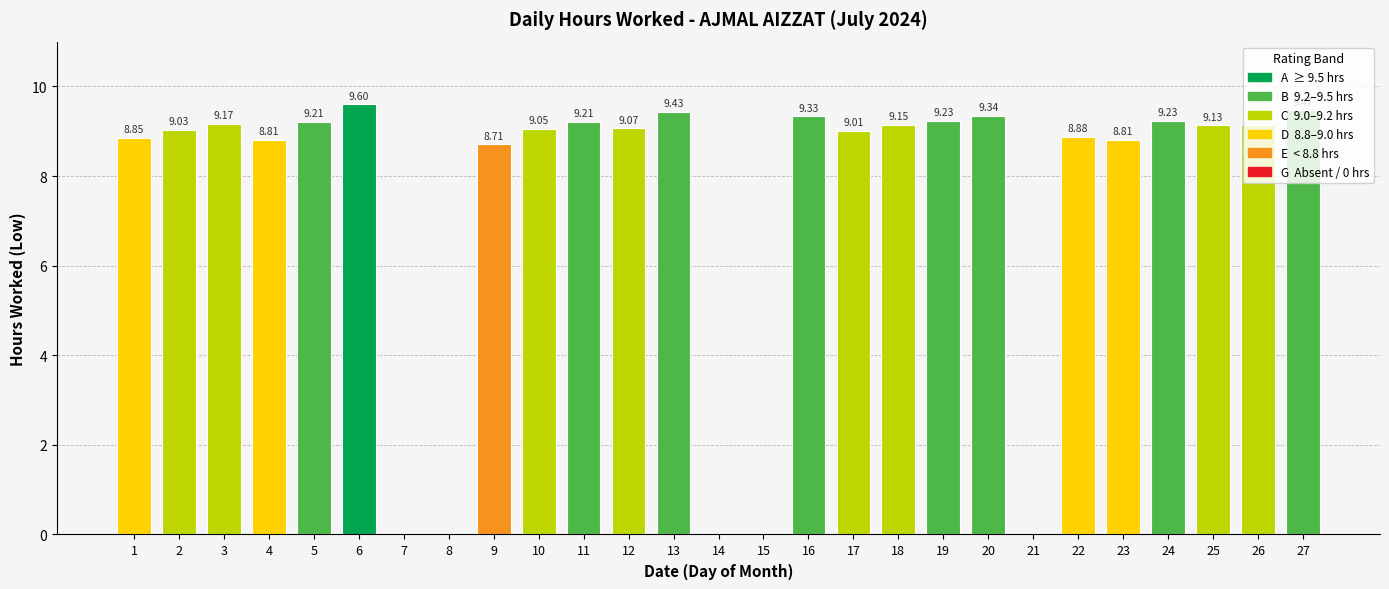

What is the average value?

7.4